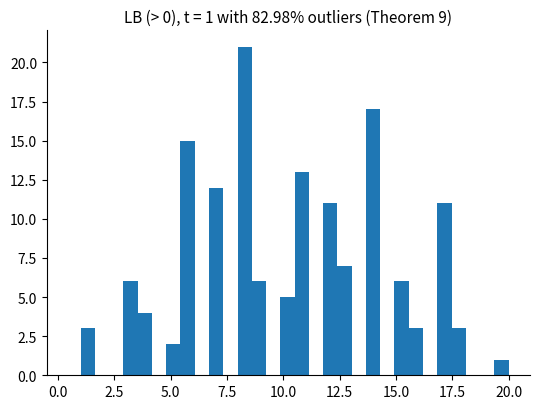

Read against the x-axis, roughly where is the centre of the tallest bar?

8.5